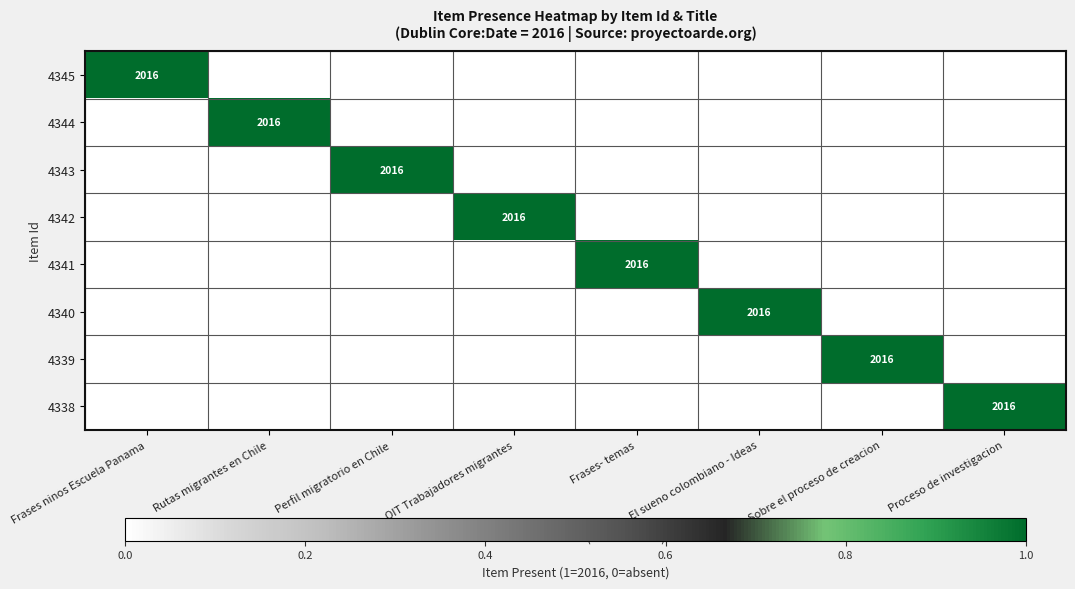

What is the maximum value shown in the chart?

1